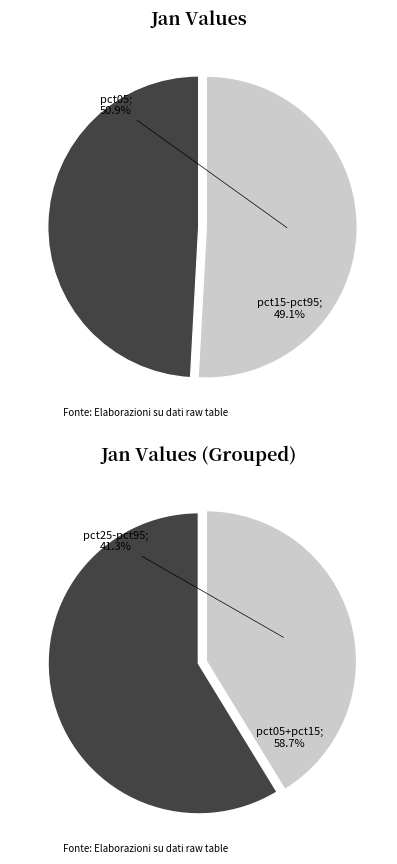

Is there a majority slice in this chart?

Yes